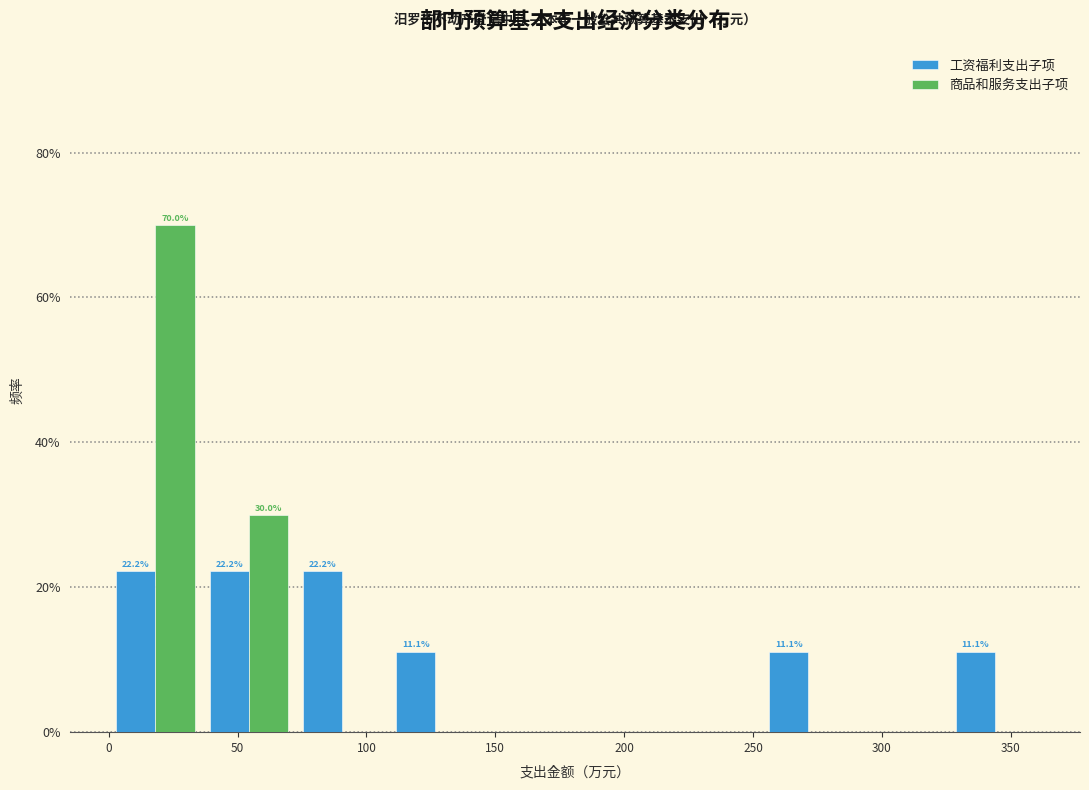

In the 商品和服务支出子项 series, which range on the x-axis has the tallest bar?

0 to 35